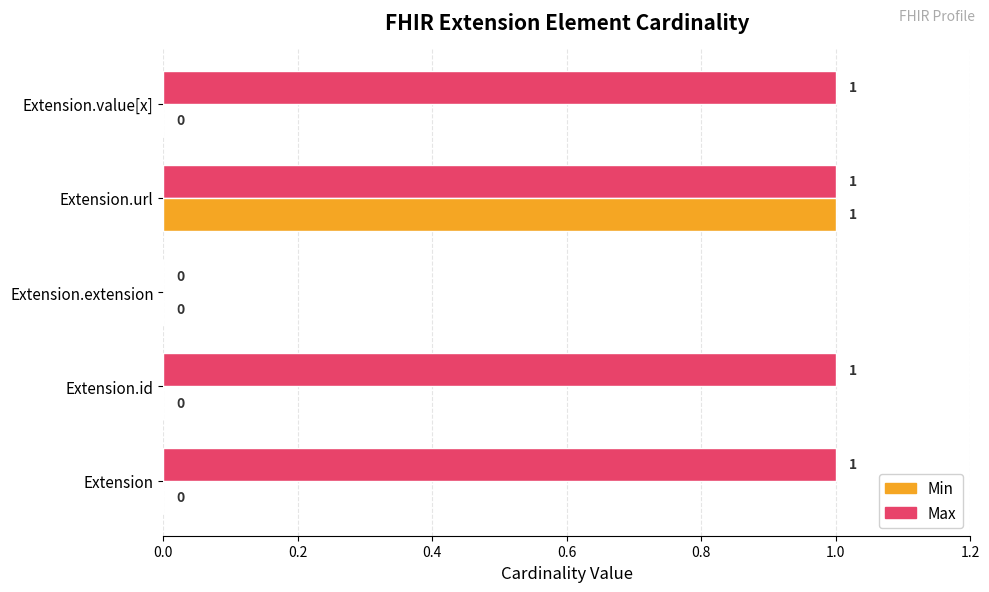

How many data points in Min are above 0?

1